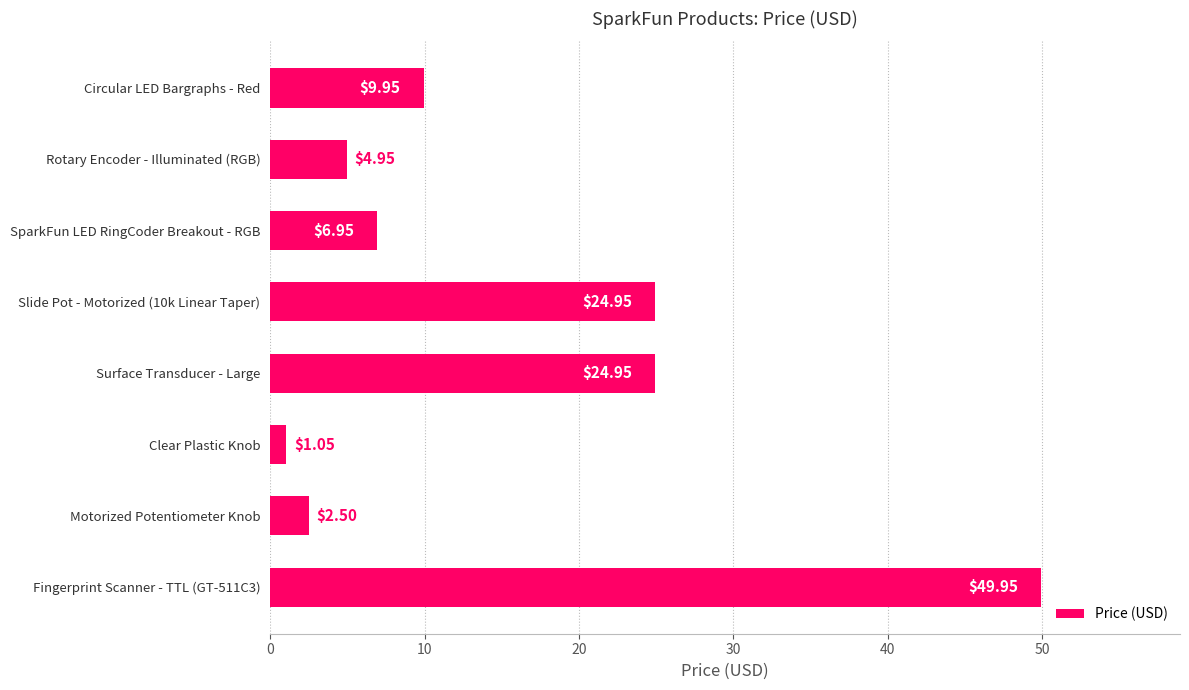

What is the sum of the values at Rotary Encoder - Illuminated (RGB) and Clear Plastic Knob?

6.0